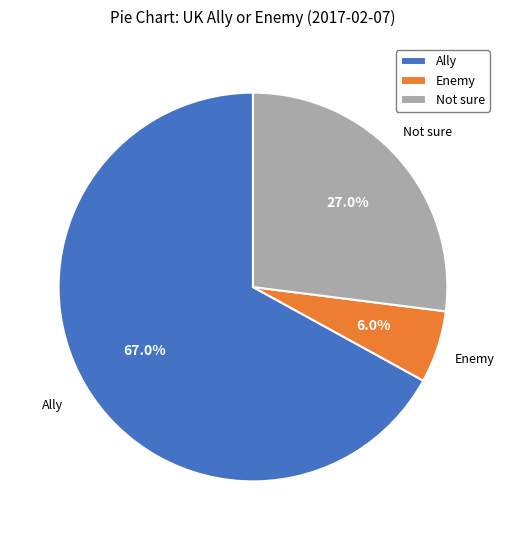

Which category has the smallest portion of the pie?

Enemy